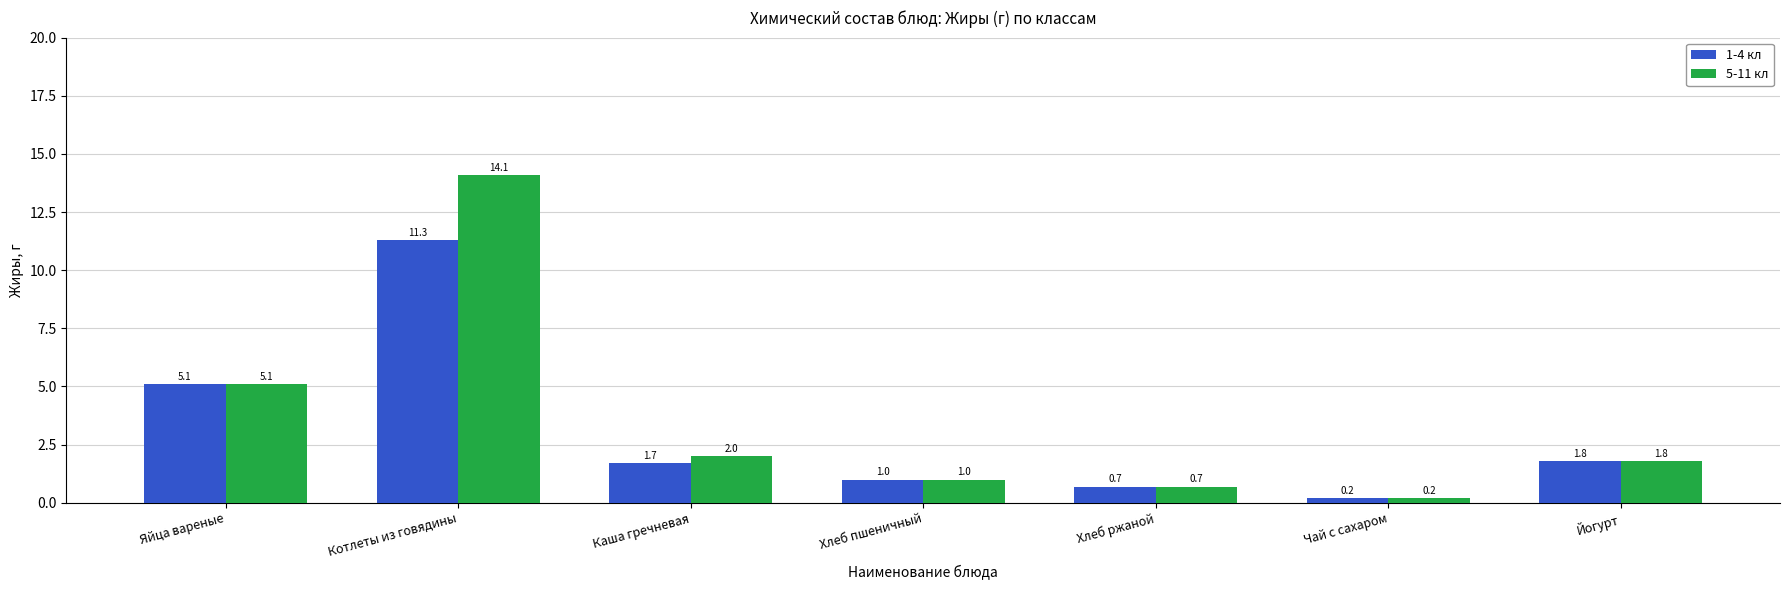

Reading right to left, transcribe all the data shown in this chart.

1-4 кл: Йогурт=1.8	Чай с сахаром=0.2	Хлеб ржаной=0.7	Хлеб пшеничный=1.0	Каша гречневая=1.7	Котлеты из говядины=11.3	Яйца вареные=5.1
5-11 кл: Йогурт=1.8	Чай с сахаром=0.2	Хлеб ржаной=0.7	Хлеб пшеничный=1.0	Каша гречневая=2.0	Котлеты из говядины=14.1	Яйца вареные=5.1